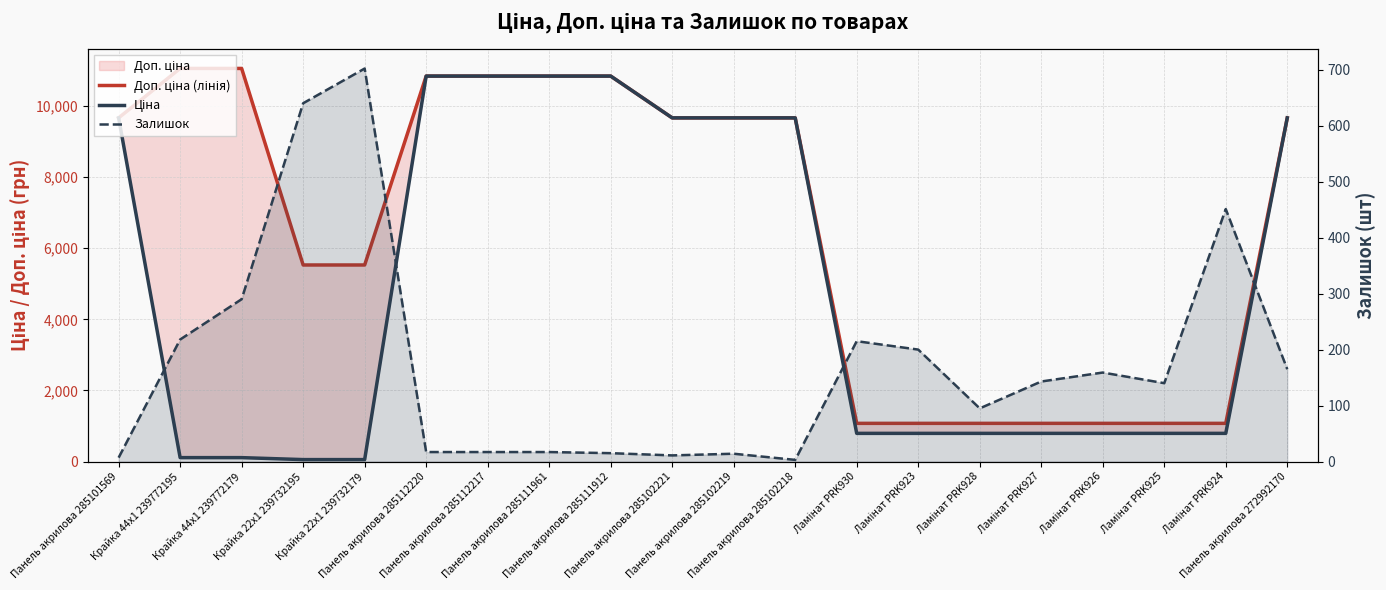

What is the label of the 20th point from the left?

Панель акрилова 272992170